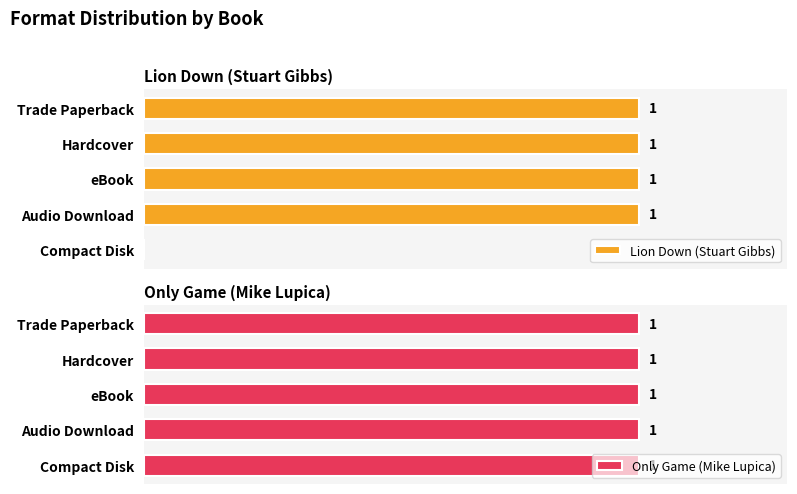

What is the sum of all Lion Down (Stuart Gibbs) values?

4.0